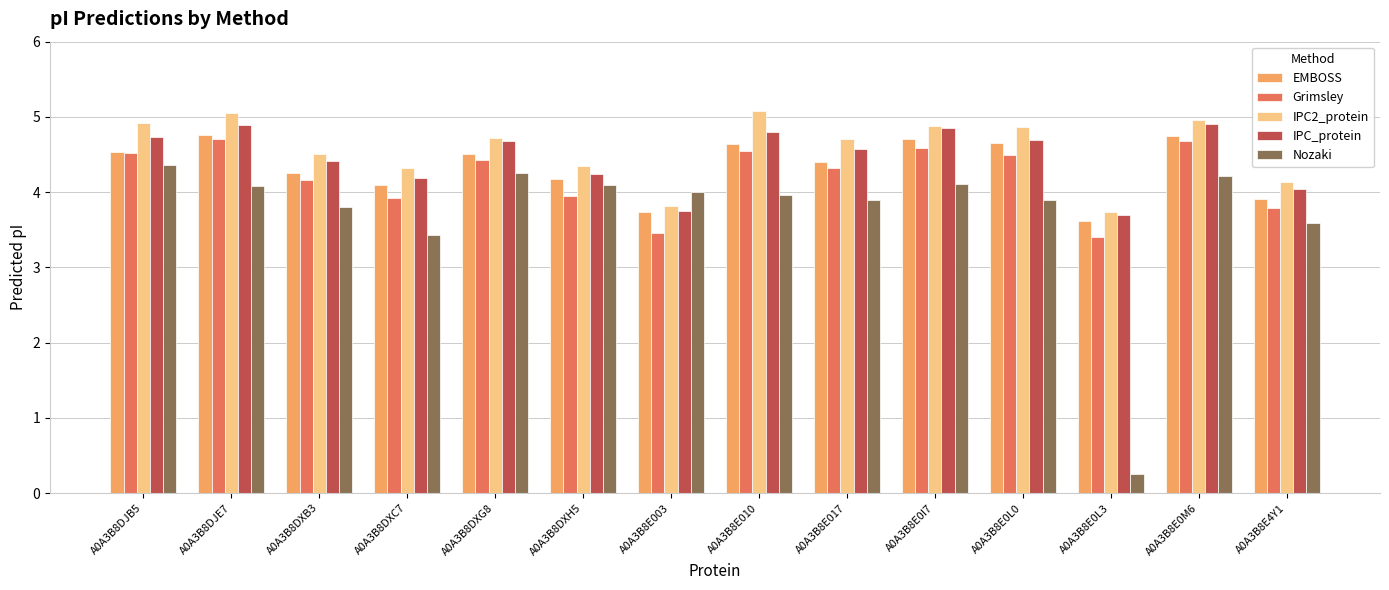

What is the difference between the maximum and minimum values in the IPC_protein series?

1.2